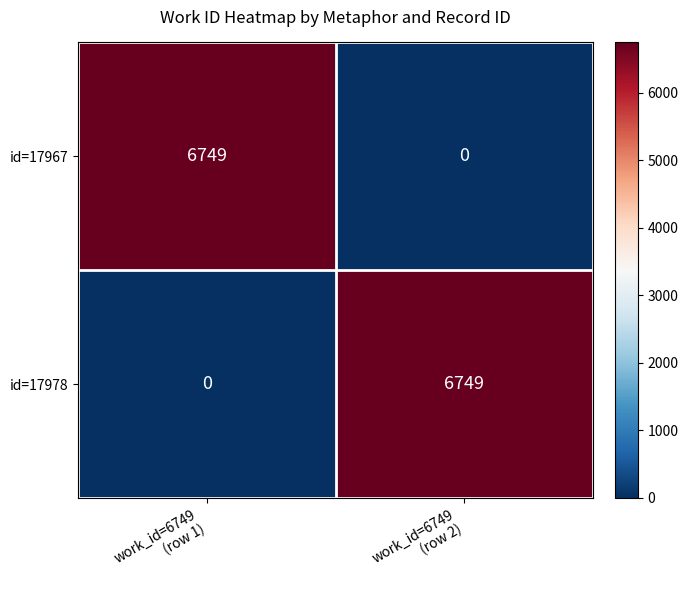

What is the maximum value for id=17967?

6749